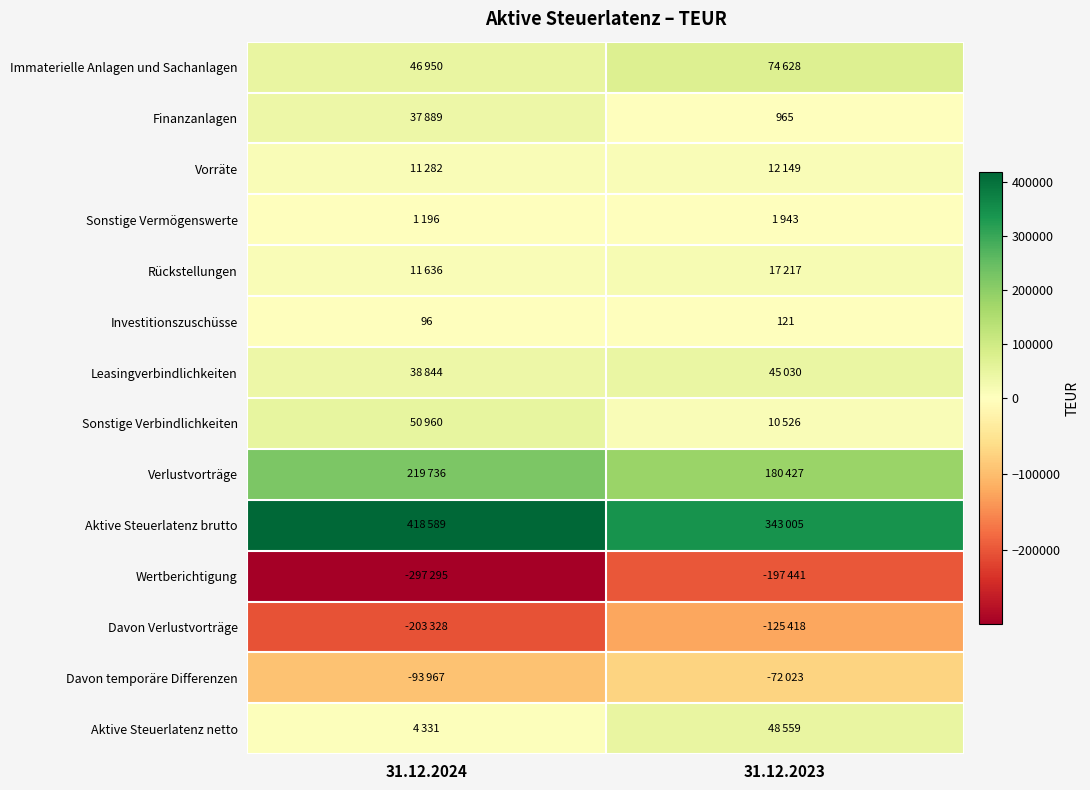

At which category is the sum across all series the highest?

31.12.2023